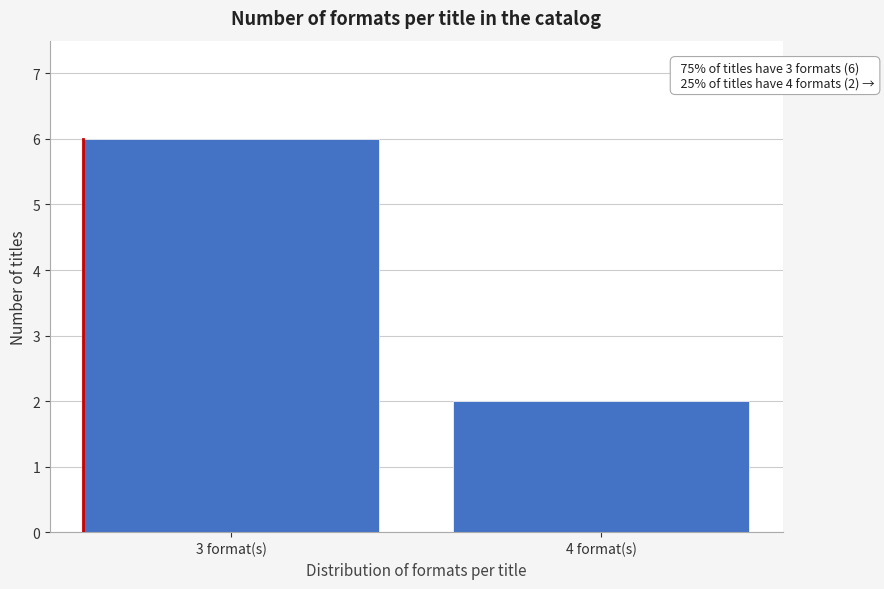

Reading right to left, list all the values displayed in this chart.

2	6